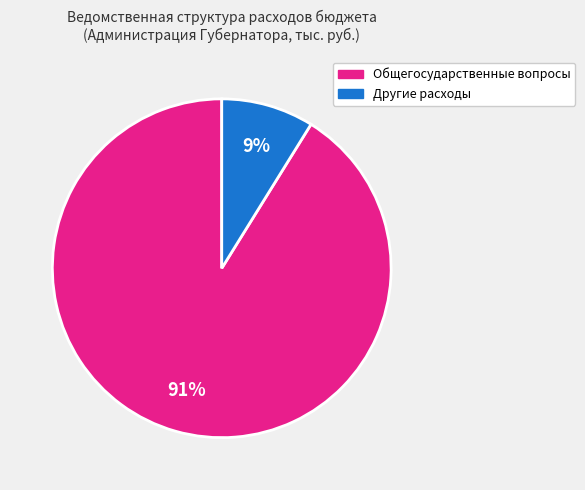

Rank the categories by value from lowest to highest.

Другие расходы, Общегосударственные вопросы